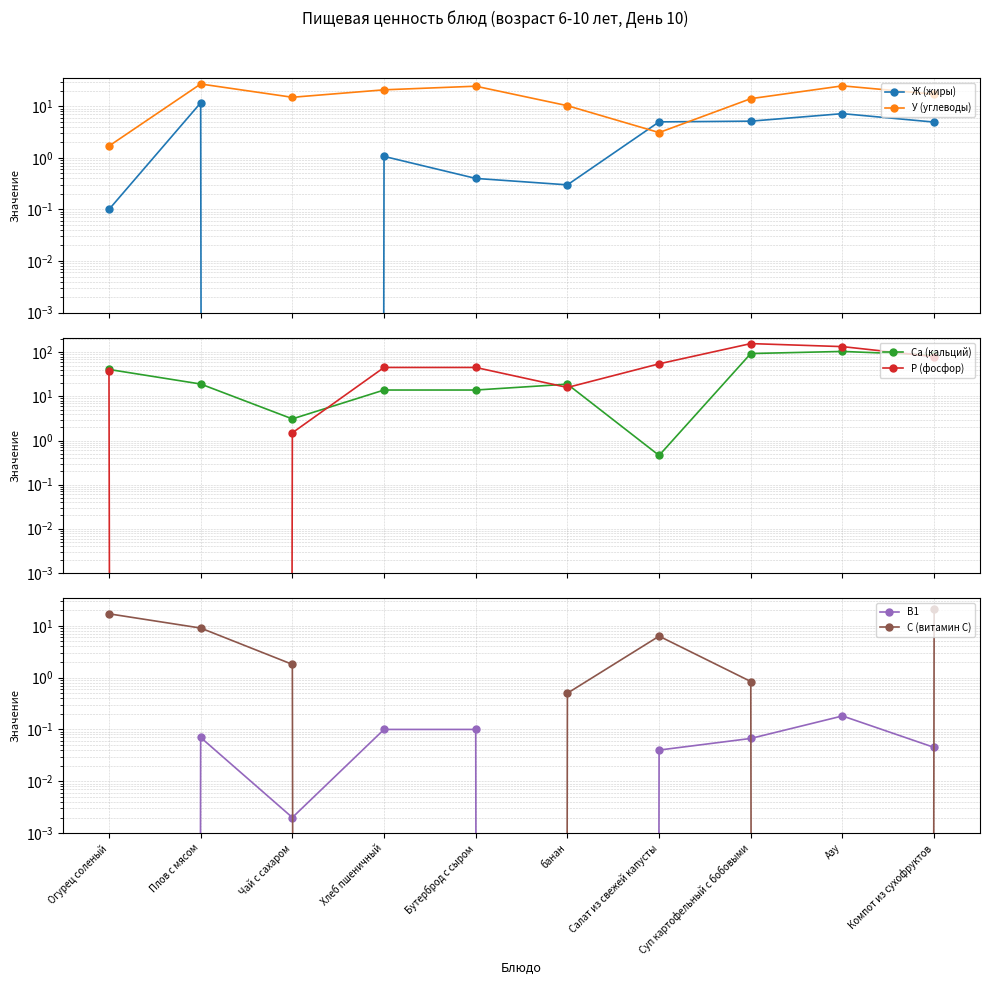

How many data points in Ж (жиры) are less than 4?

5